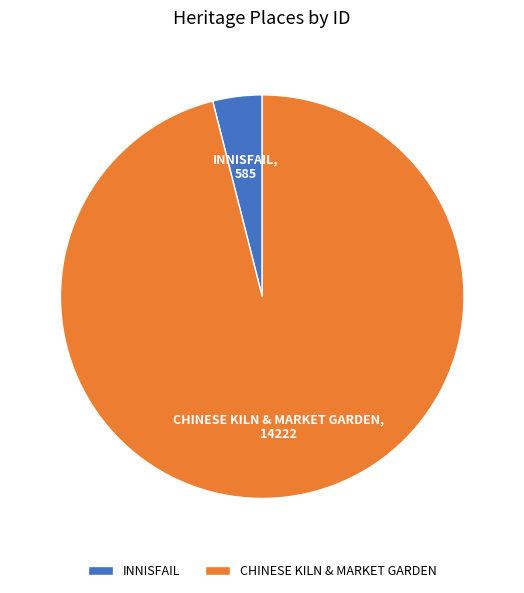

Do CHINESE KILN & MARKET GARDEN and INNISFAIL together represent more than half of the pie?

Yes